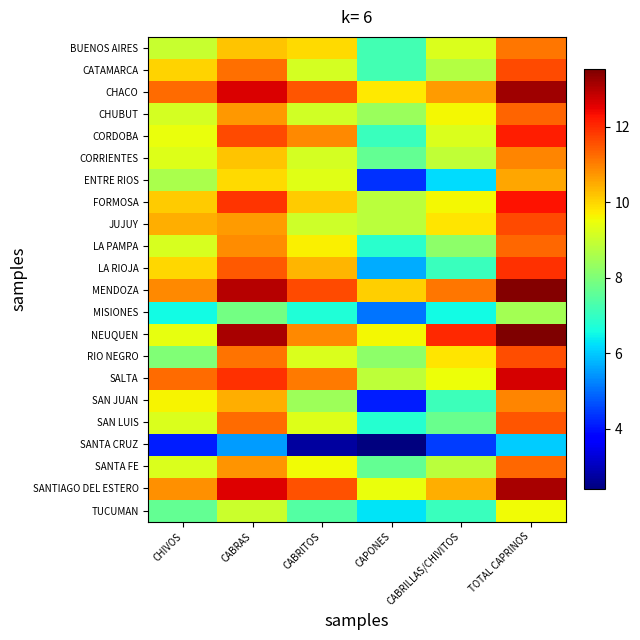

Which category has the lowest value across all series?

CAPONES